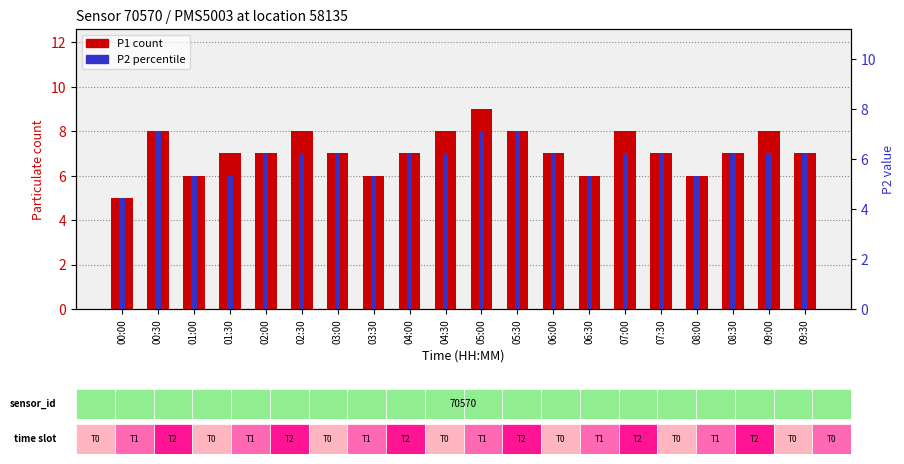

The P2 series shows 6 at 06:30. True or false?

True